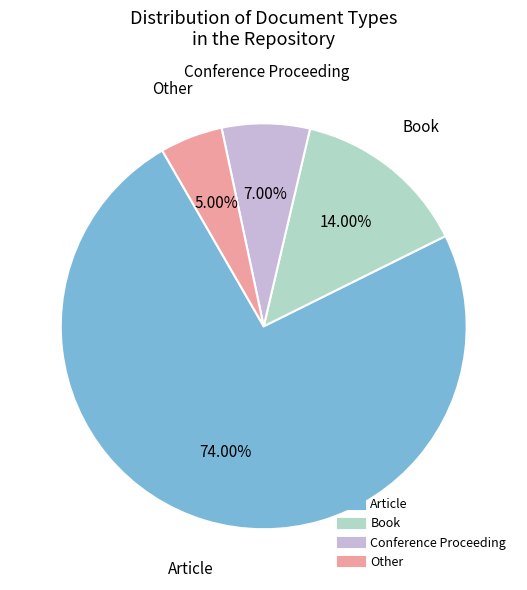

To the nearest percent, what portion does Other represent?

5%